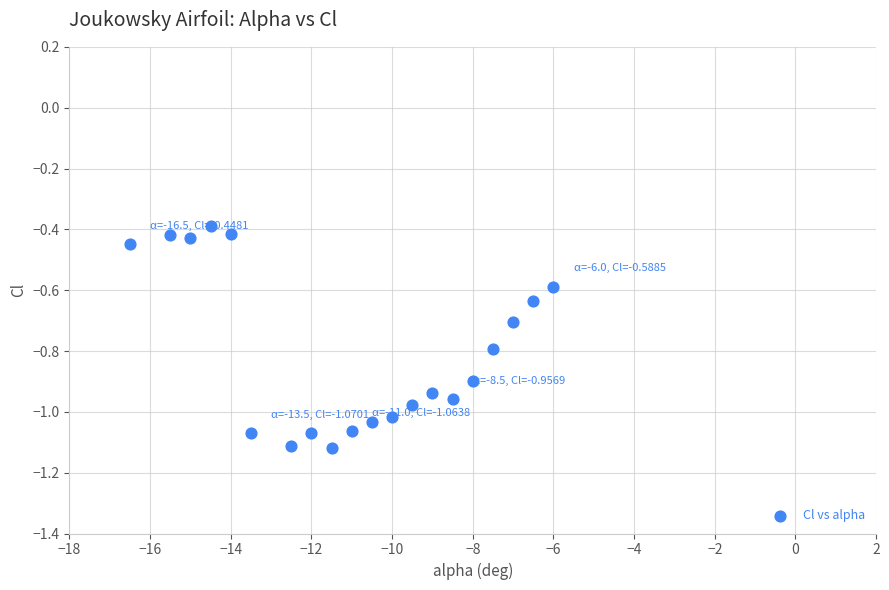

What is the range of Y values (max minus min)?

0.7